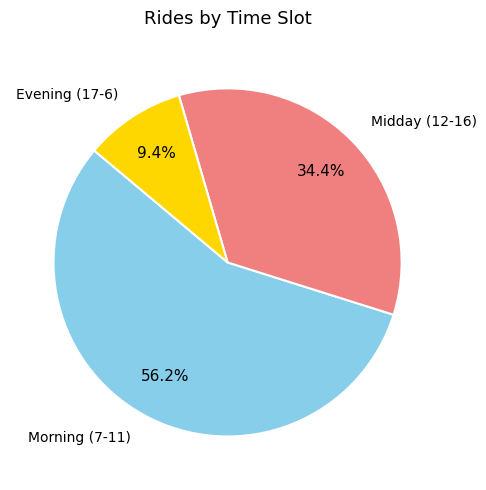

What portion of the pie excludes Evening (17-6)?

90.6%